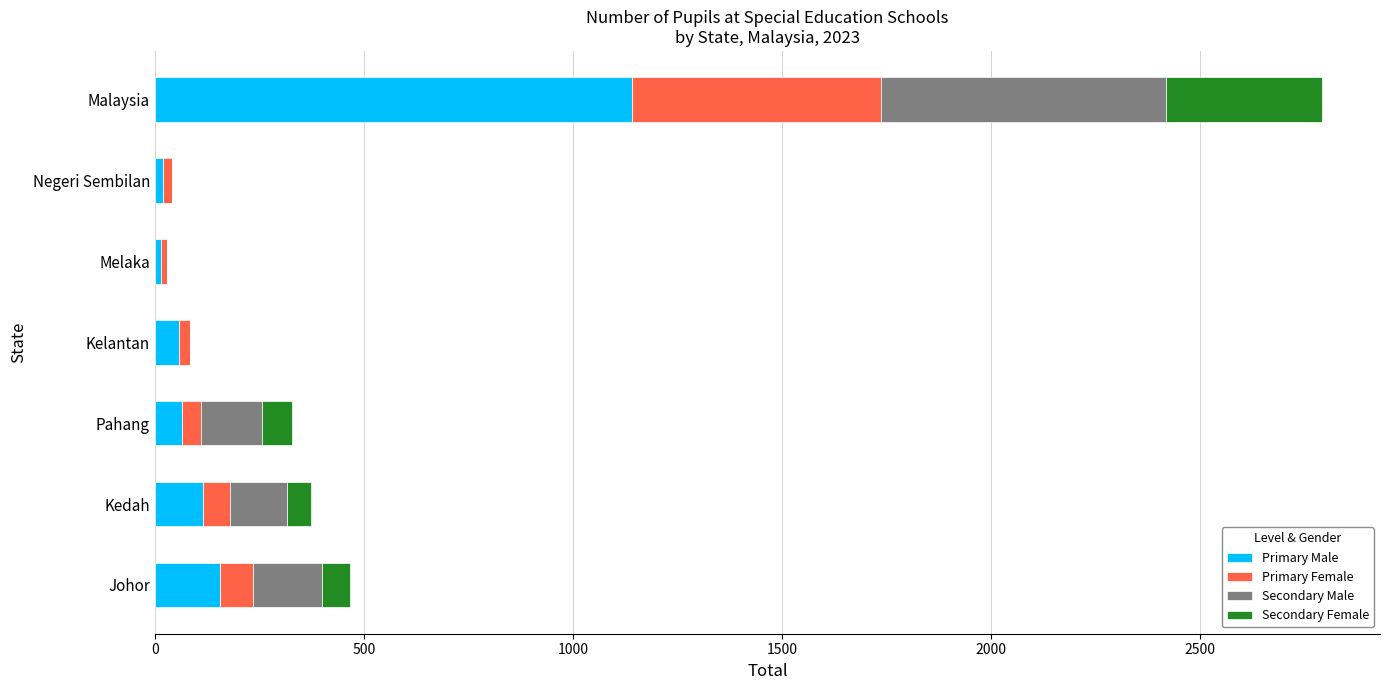

Is it true that Primary Male equals 252 at Johor?

False